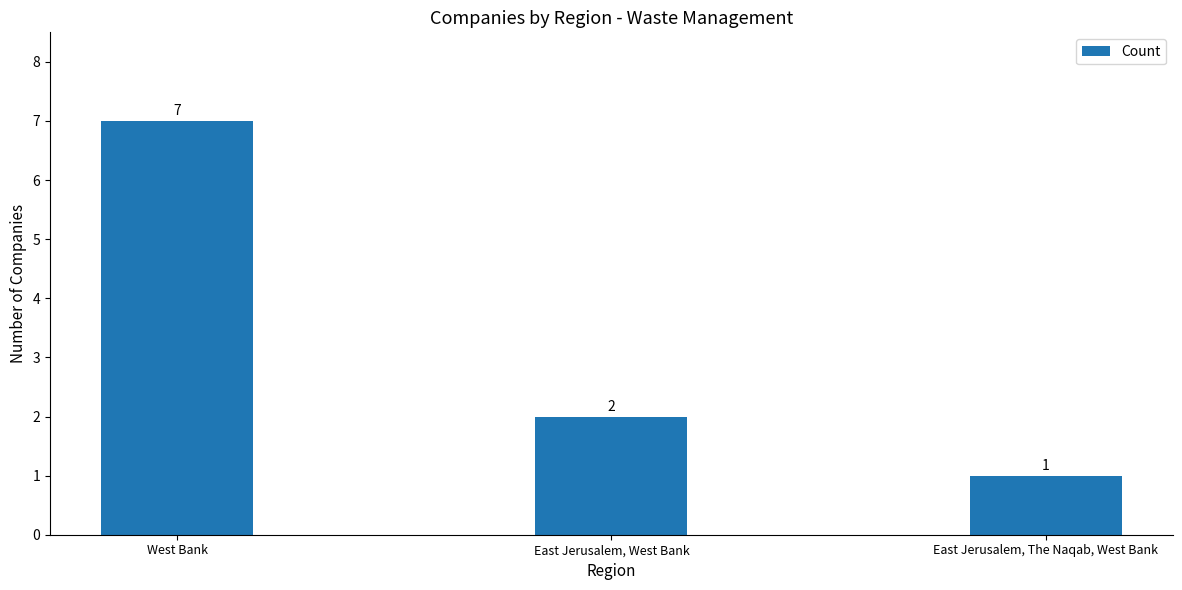

Count the number of categories in the chart.

3